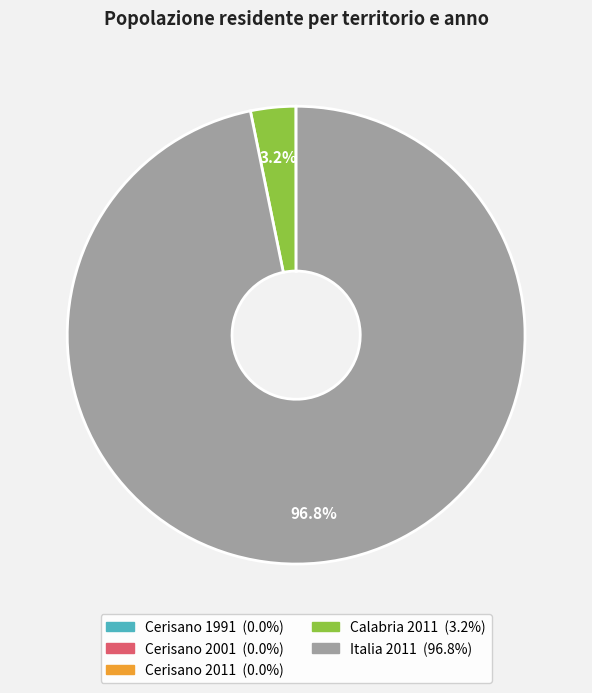

To the nearest percent, what is the difference between the largest and smallest slice percentages?

97%